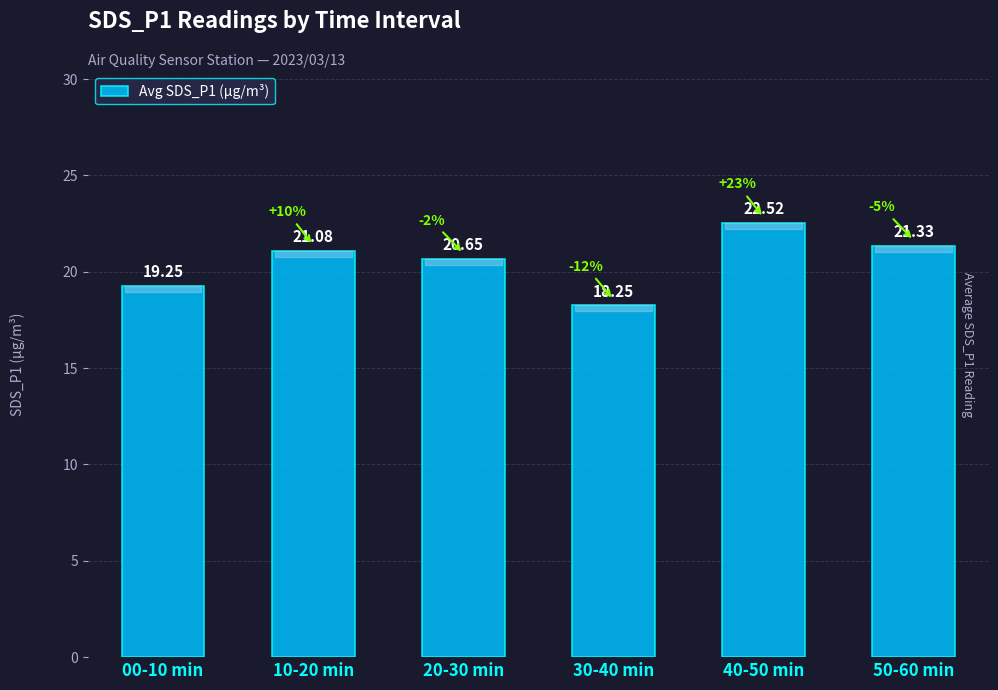

What is the difference between the second highest and minimum values?

3.1